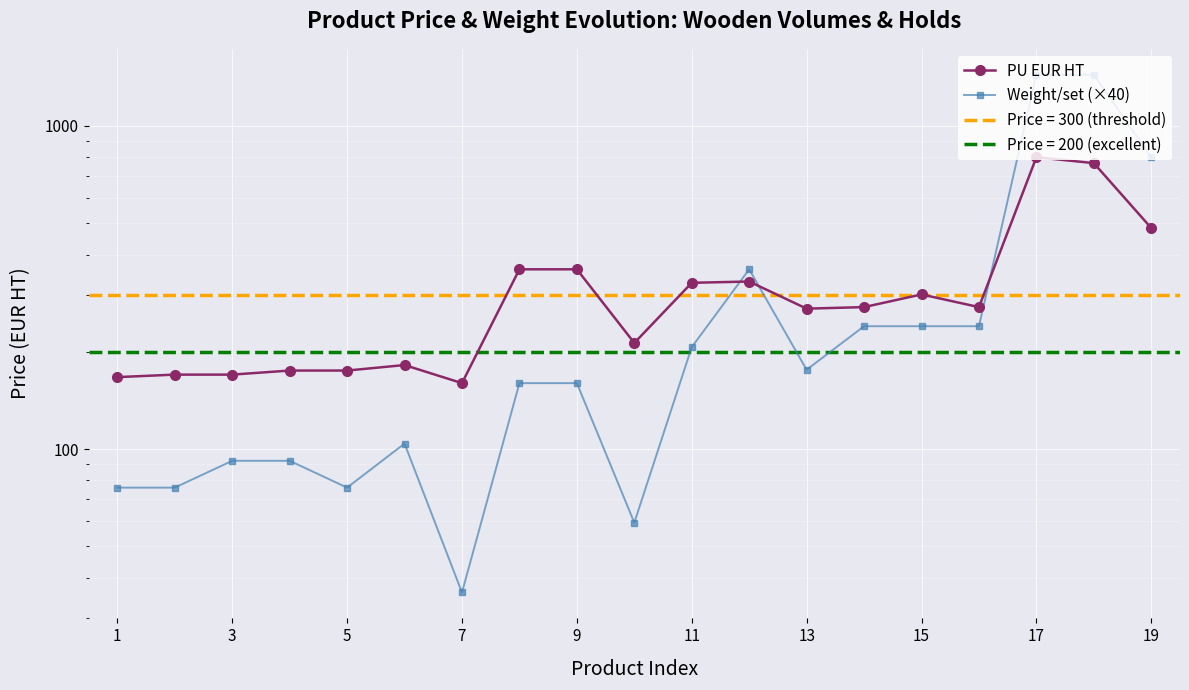

List the series in order of their overall mean, highest first.

Weight/set (×40), PU EUR HT